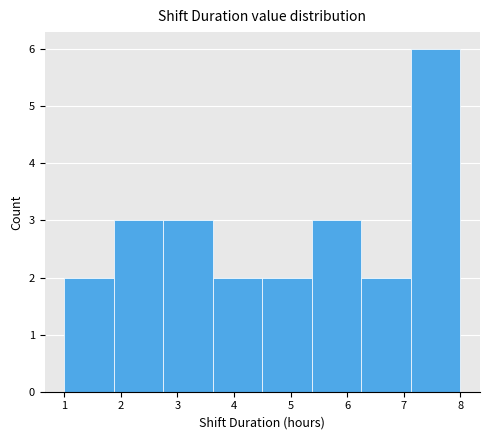

Reading left to right, list every bar in this chart as the range it spans on the x-axis followed by its height. Neither the bar edges nor the heights are printed on the chart, so give them approximately, as read against the axes.

1.0 to 1.9: 2
1.9 to 2.8: 3
2.8 to 3.6: 3
3.6 to 4.5: 2
4.5 to 5.4: 2
5.4 to 6.3: 3
6.3 to 7.1: 2
7.1 to 8.0: 6